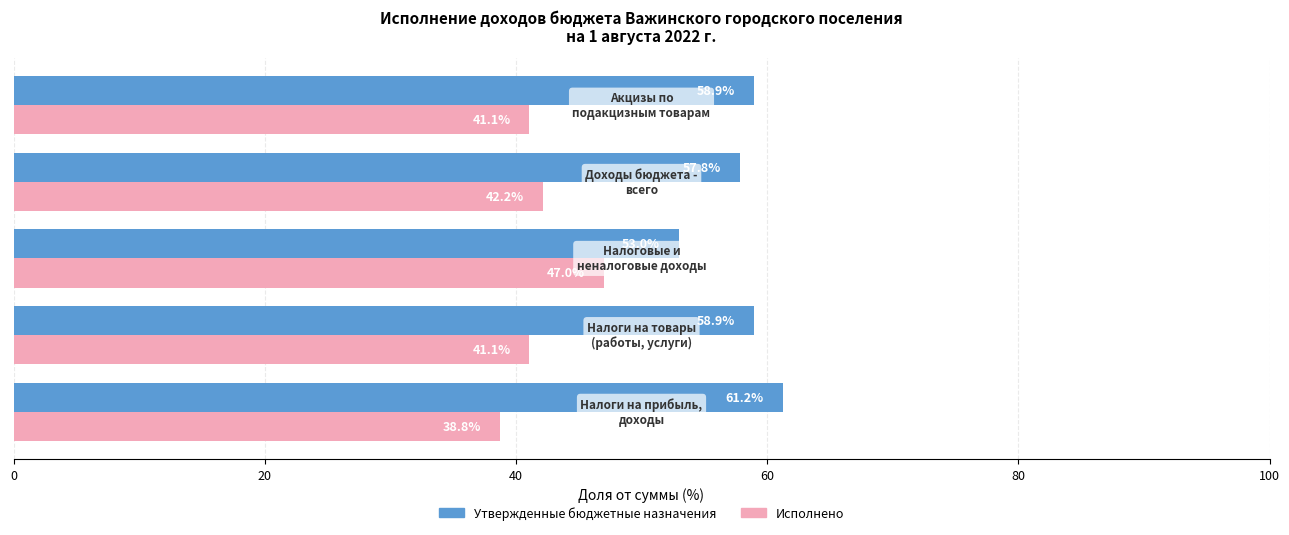

What is the average value of the Утвержденные бюджетные назначения series?

58.0